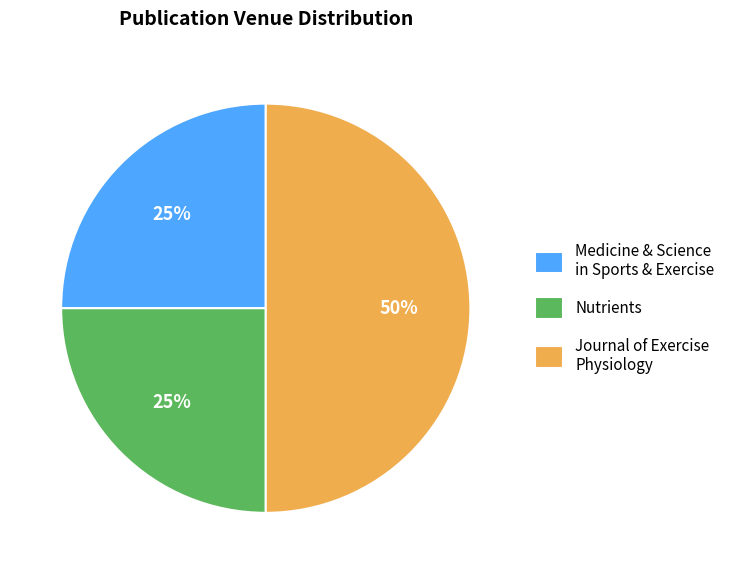

Which slice is the largest?

Journal of Exercise Physiology